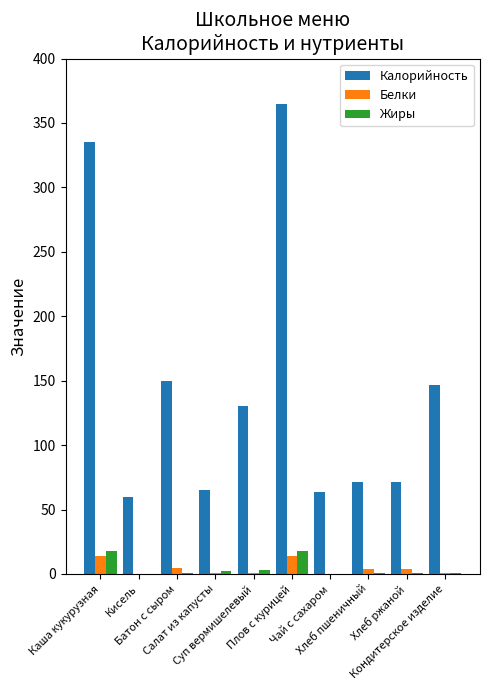

What is the maximum value shown in the chart?

365